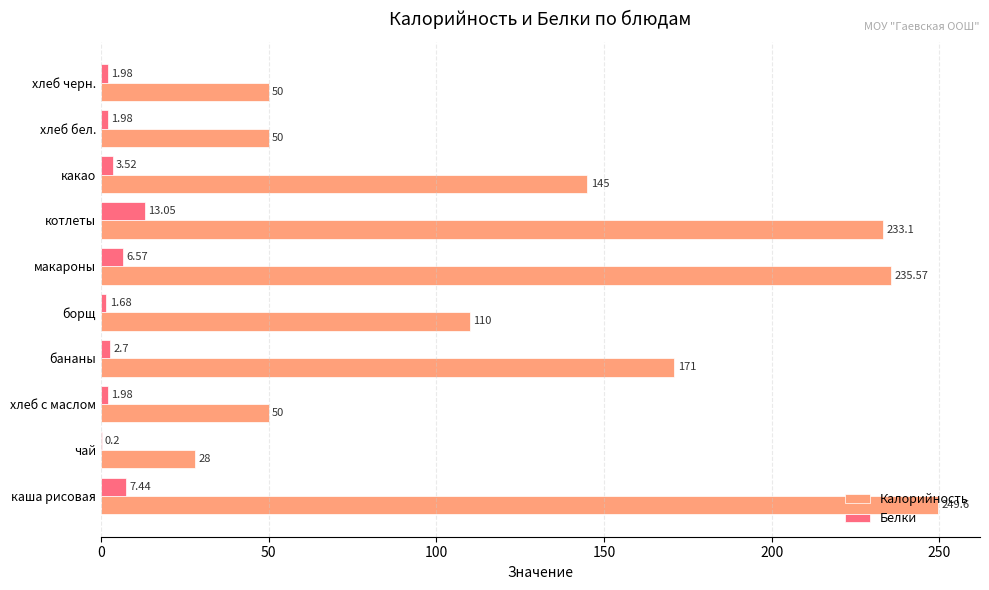

Where is Белки nearest to the value 6?

макароны